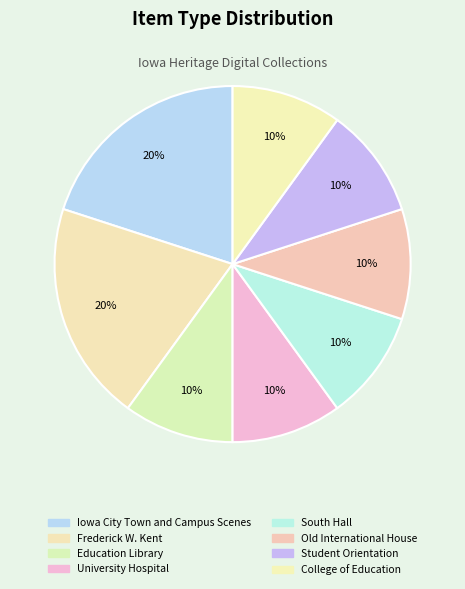

To the nearest percent, what portion does Old International House represent?

10%